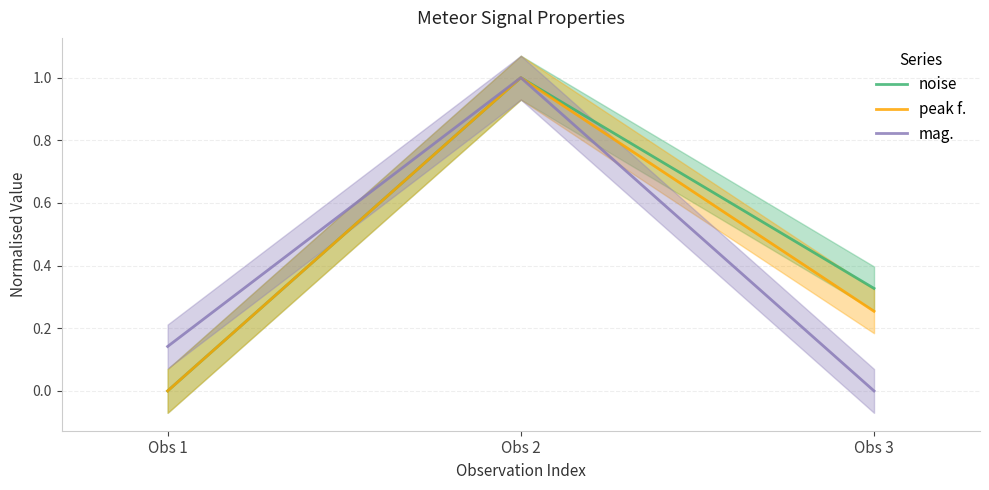

Reading right to left, list all the values displayed in this chart.

noise: Obs 3=0.3	Obs 2=1.0	Obs 1=0.0
peak f.: Obs 3=0.3	Obs 2=1.0	Obs 1=0.0
mag.: Obs 3=0.0	Obs 2=1.0	Obs 1=0.1